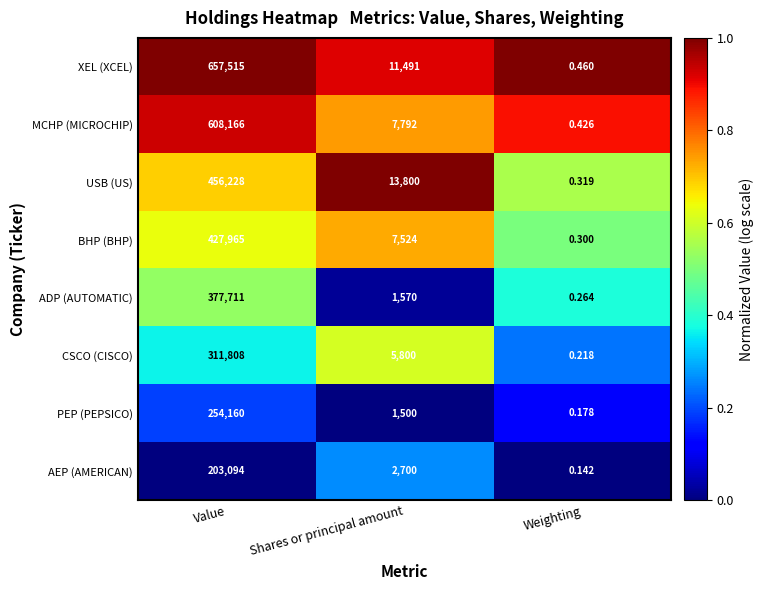

At which category is the sum across all series the highest?

Value